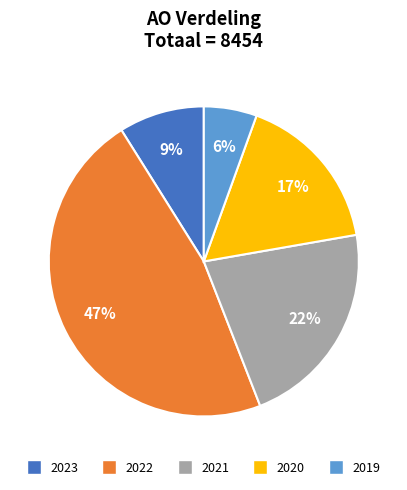

Which slice is the smallest?

2019